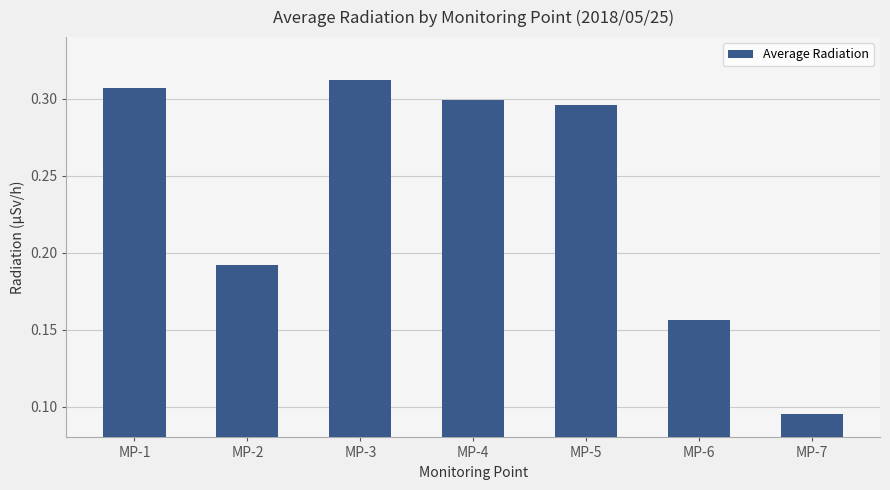

True or false: the data shows 0.0 at MP-7.

False